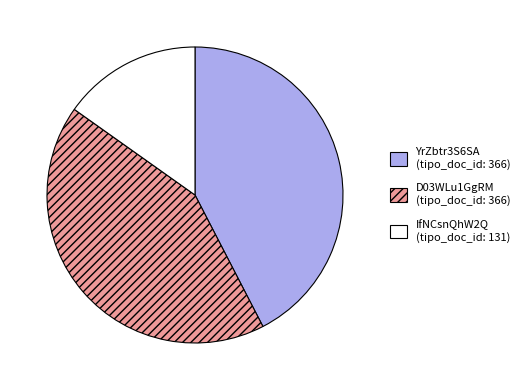

Is there a majority slice in this chart?

No